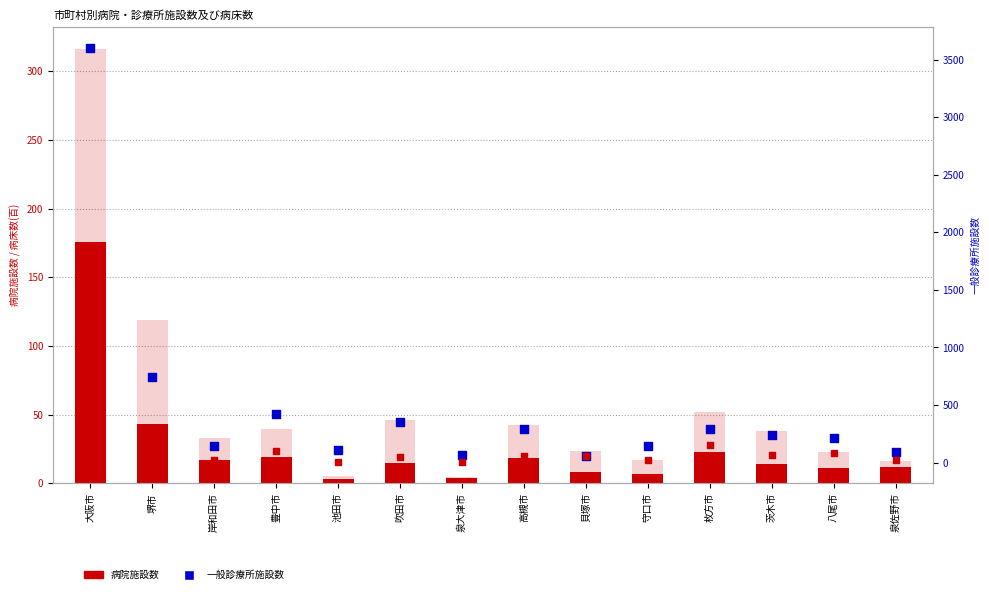

Which series has the widest spread of Y values?

一般診療所施設数